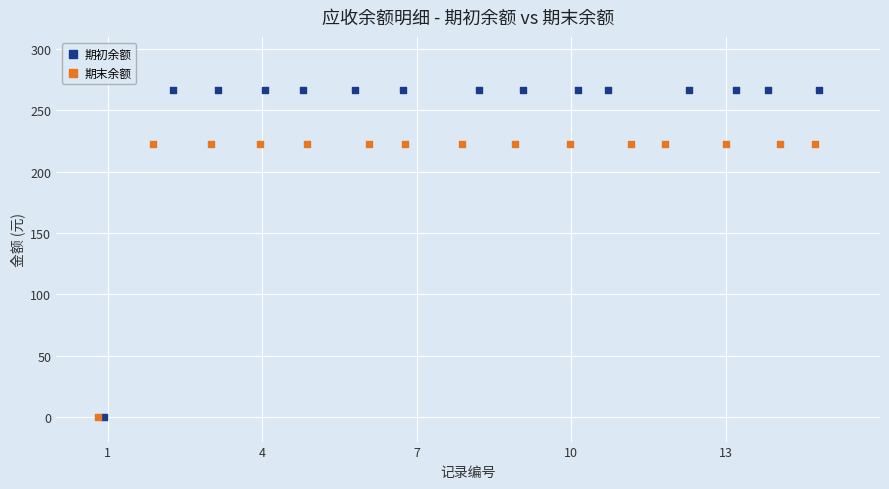

Which series contains the highest Y value?

期初余额